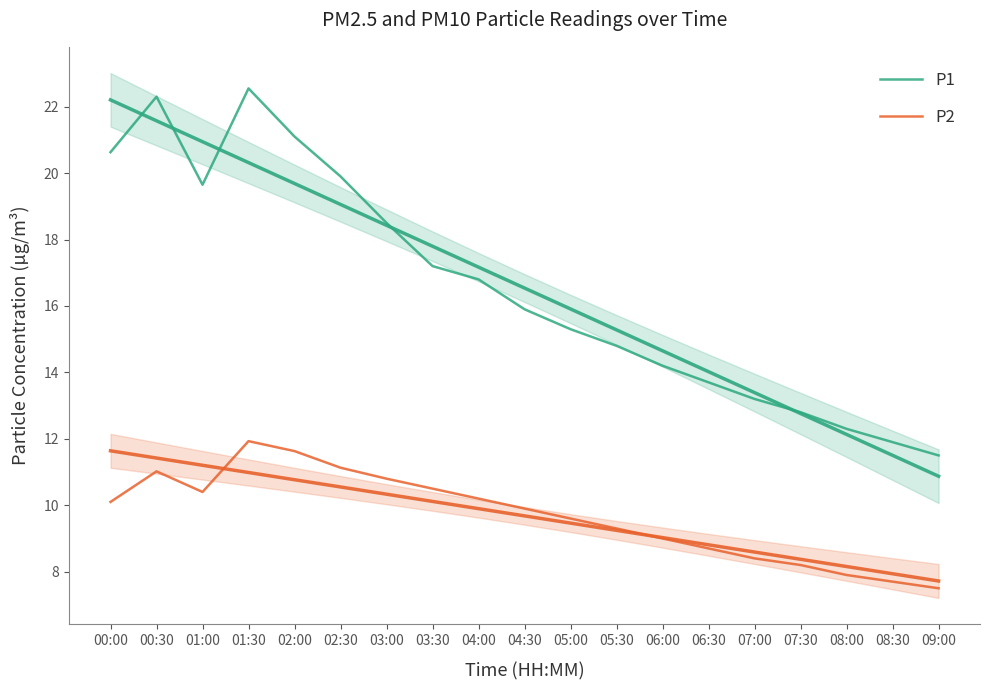

The P2 series shows 11.9 at 01:30. True or false?

True